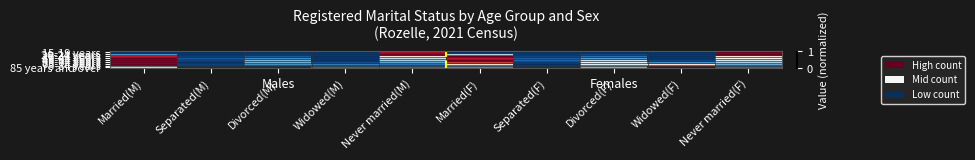

Reading right to left, what are all the values shown in this chart?

15-19 years: Never married(F)=1.0	Widowed(F)=0.0	Divorced(F)=0.0	Separated(F)=0.0	Married(F)=0.0	Never married(M)=0.9	Widowed(M)=0.0	Divorced(M)=0.0	Separated(M)=0.0	Married(M)=0.0
20-24 years: Never married(F)=1.0	Widowed(F)=0.0	Divorced(F)=0.0	Separated(F)=0.0	Married(F)=0.0	Never married(M)=0.9	Widowed(M)=0.0	Divorced(M)=0.0	Separated(M)=0.0	Married(M)=0.0
25-34 years: Never married(F)=1.0	Widowed(F)=0.0	Divorced(F)=0.0	Separated(F)=0.0	Married(F)=0.4	Never married(M)=1.0	Widowed(M)=0.0	Divorced(M)=0.0	Separated(M)=0.0	Married(M)=0.2
35-44 years: Never married(F)=0.6	Widowed(F)=0.0	Divorced(F)=0.1	Separated(F)=0.0	Married(F)=1.0	Never married(M)=0.6	Widowed(M)=0.0	Divorced(M)=0.1	Separated(M)=0.0	Married(M)=0.9
45-54 years: Never married(F)=0.5	Widowed(F)=0.0	Divorced(F)=0.2	Separated(F)=0.1	Married(F)=0.9	Never married(M)=0.4	Widowed(M)=0.0	Divorced(M)=0.2	Separated(M)=0.1	Married(M)=1.0
55-64 years: Never married(F)=0.4	Widowed(F)=0.0	Divorced(F)=0.4	Separated(F)=0.1	Married(F)=1.0	Never married(M)=0.3	Widowed(M)=0.0	Divorced(M)=0.3	Separated(M)=0.0	Married(M)=1.0
65-74 years: Never married(F)=0.3	Widowed(F)=0.2	Divorced(F)=0.5	Separated(F)=0.0	Married(F)=0.8	Never married(M)=0.2	Widowed(M)=0.1	Divorced(M)=0.3	Separated(M)=0.0	Married(M)=1.0
75-84 years: Never married(F)=0.2	Widowed(F)=0.6	Divorced(F)=0.4	Separated(F)=0.0	Married(F)=0.6	Never married(M)=0.1	Widowed(M)=0.2	Divorced(M)=0.2	Separated(M)=0.0	Married(M)=1.0
85 years and over: Never married(F)=0.1	Widowed(F)=1.0	Divorced(F)=0.3	Separated(F)=0.0	Married(F)=0.2	Never married(M)=0.1	Widowed(M)=0.1	Divorced(M)=0.0	Separated(M)=0.0	Married(M)=0.4